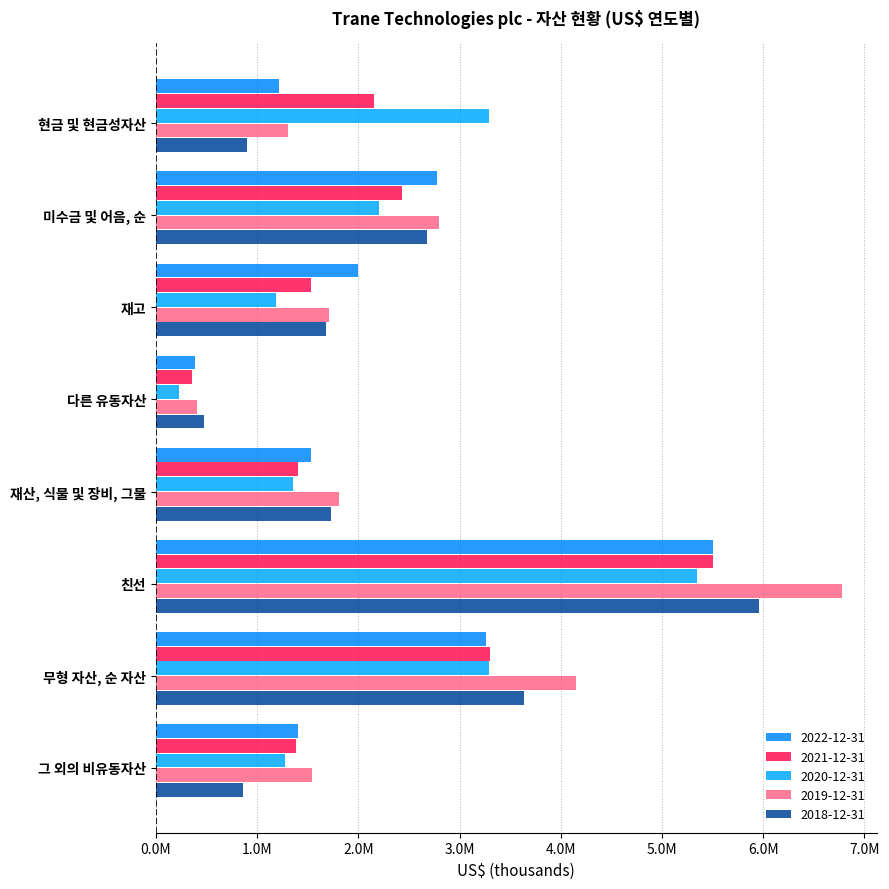

At which label is 2019-12-31 closest to 3593200?

무형 자산, 순 자산